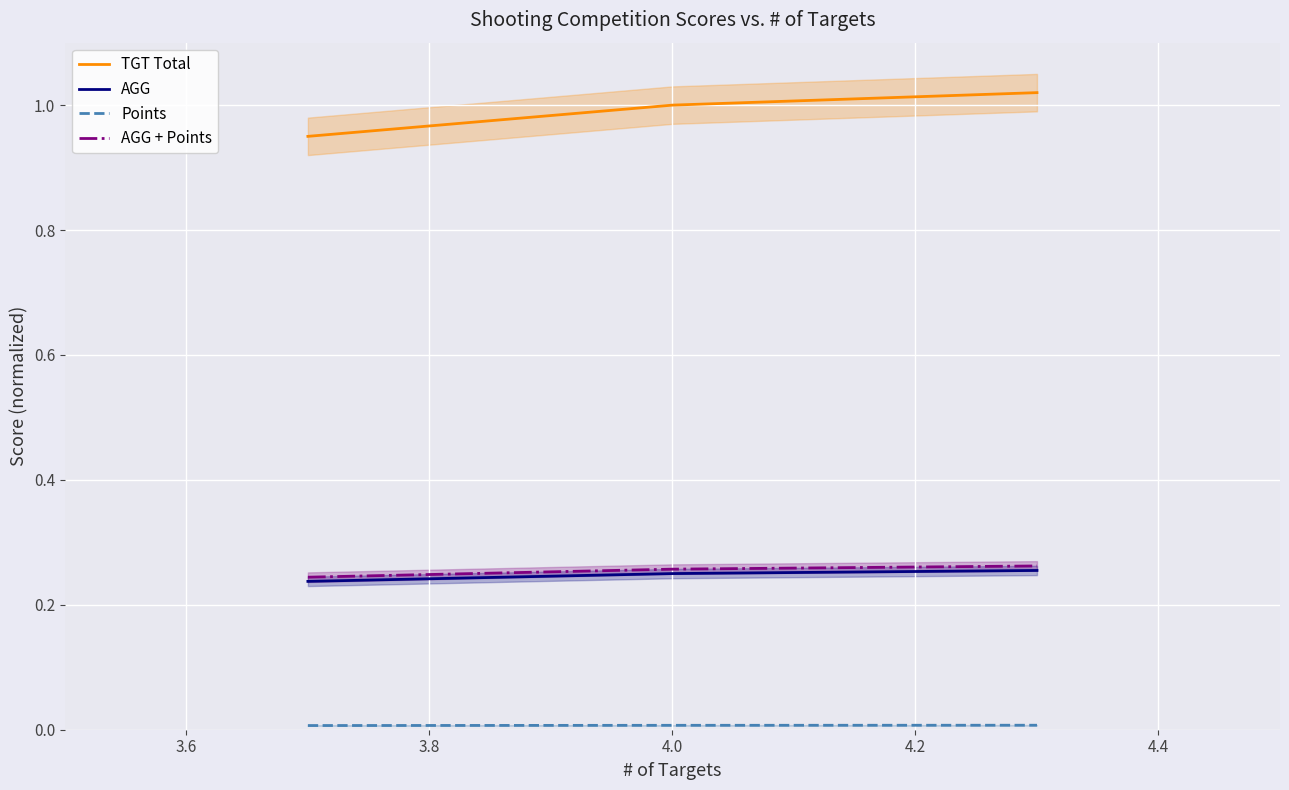

Rank the series at 3.8 from highest to lowest value.

TGT Total, AGG + Points, AGG, Points